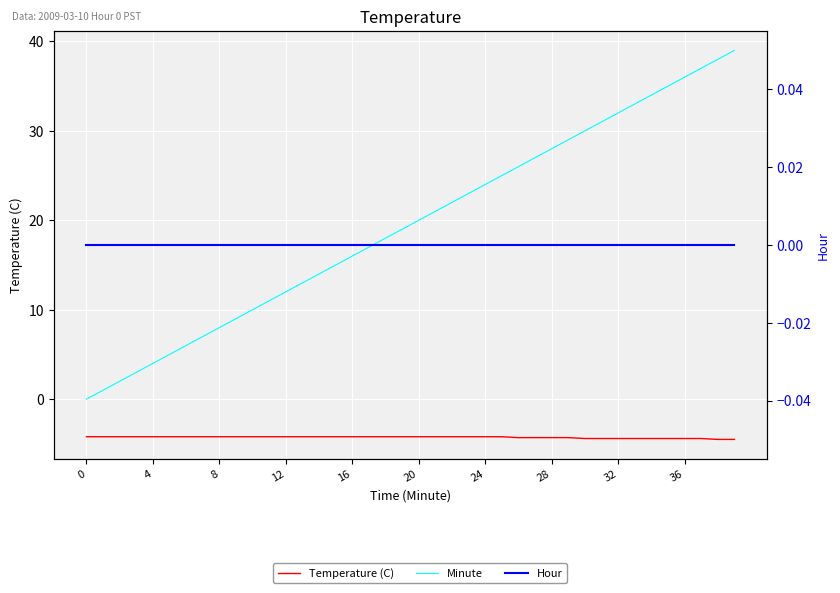

Which series has the largest range (max minus min)?

Minute